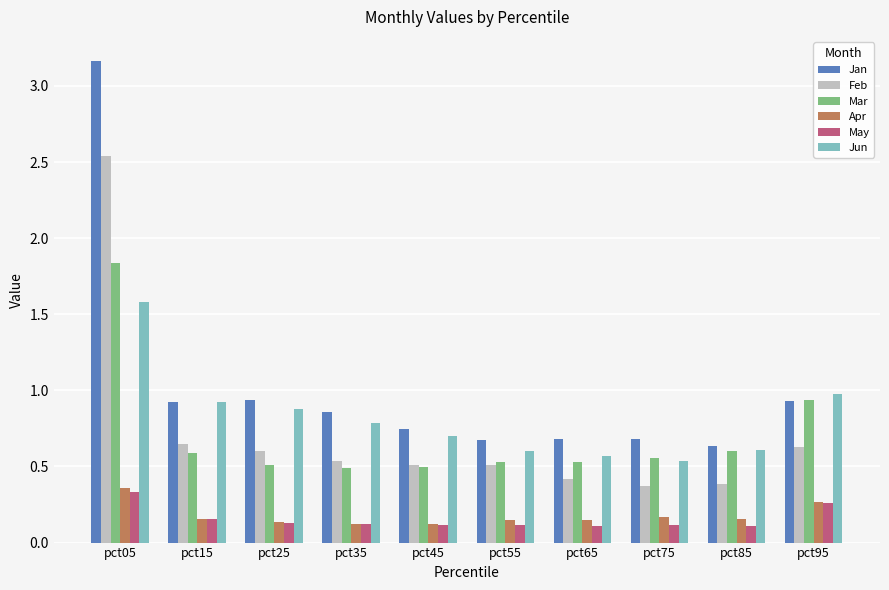

Is it true that Jan equals 0.4 at pct25?

False